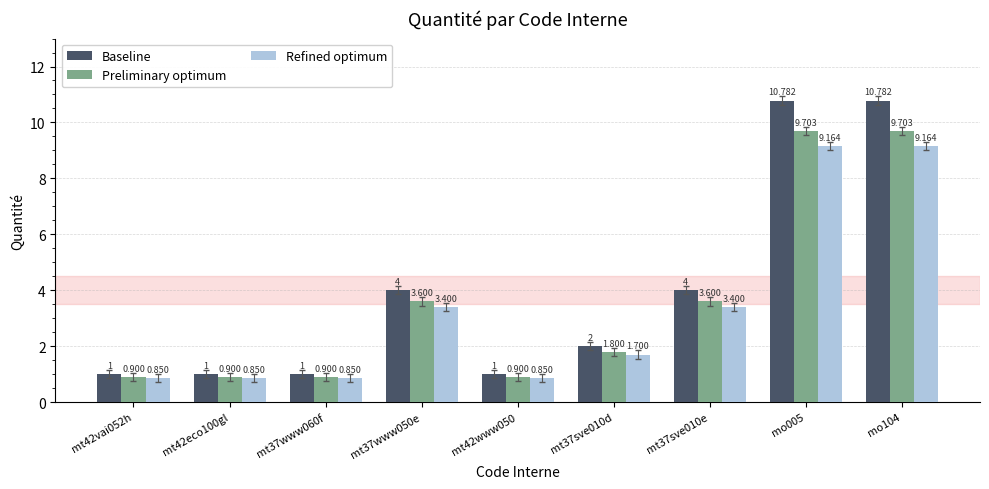

What is the lowest value of the Baseline series?

1.0